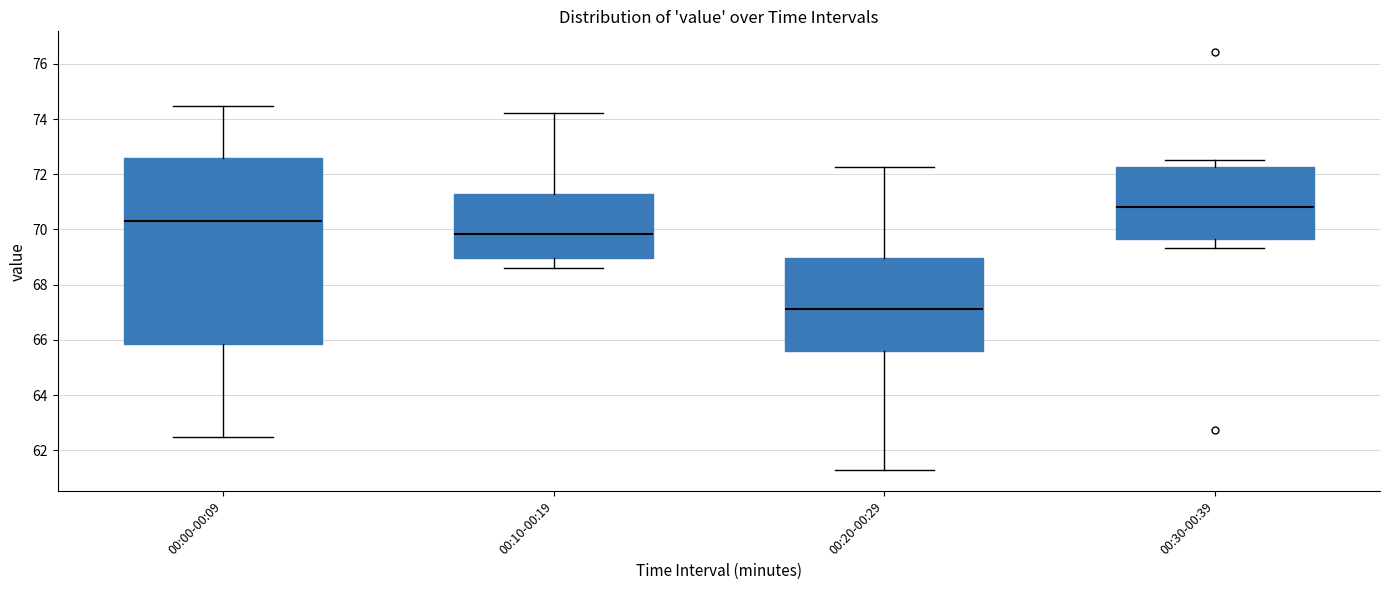

Comparing the boxes themselves (not the whiskers), which one is the tallest?

00:00-00:09